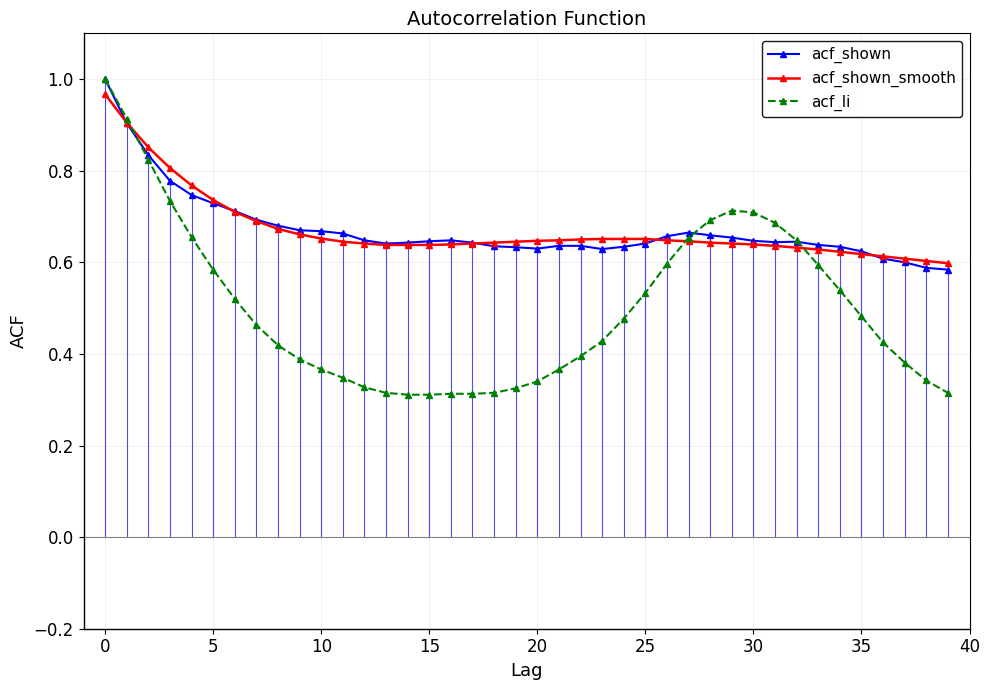

Which series has the largest range (max minus min)?

acf_li